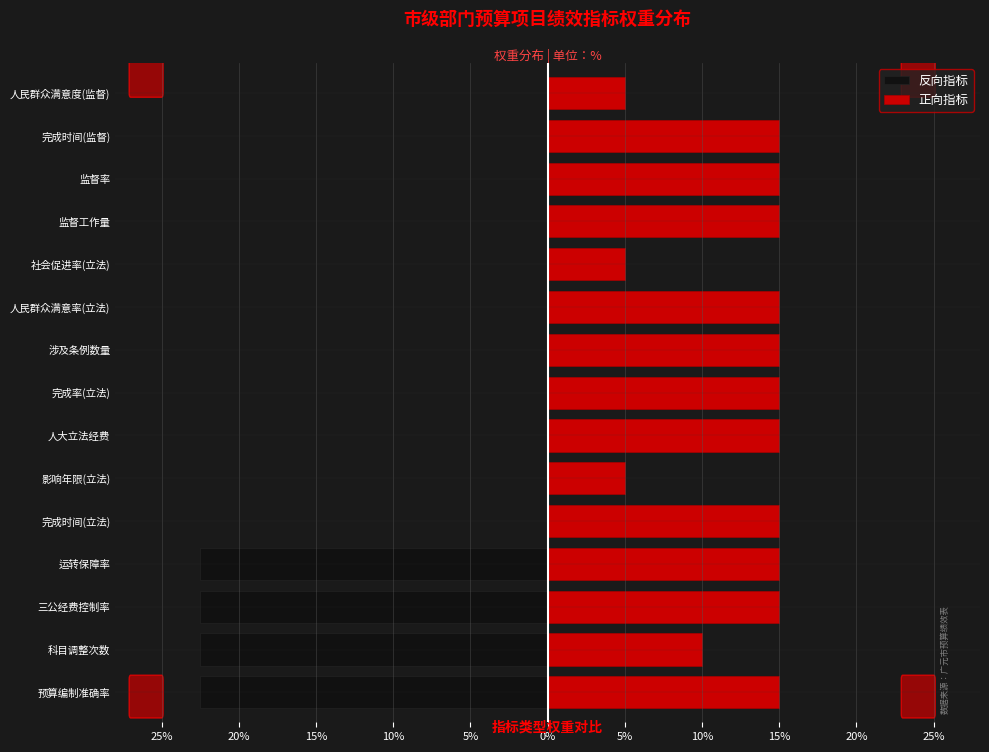

Which series has the largest total across all categories?

正向指标